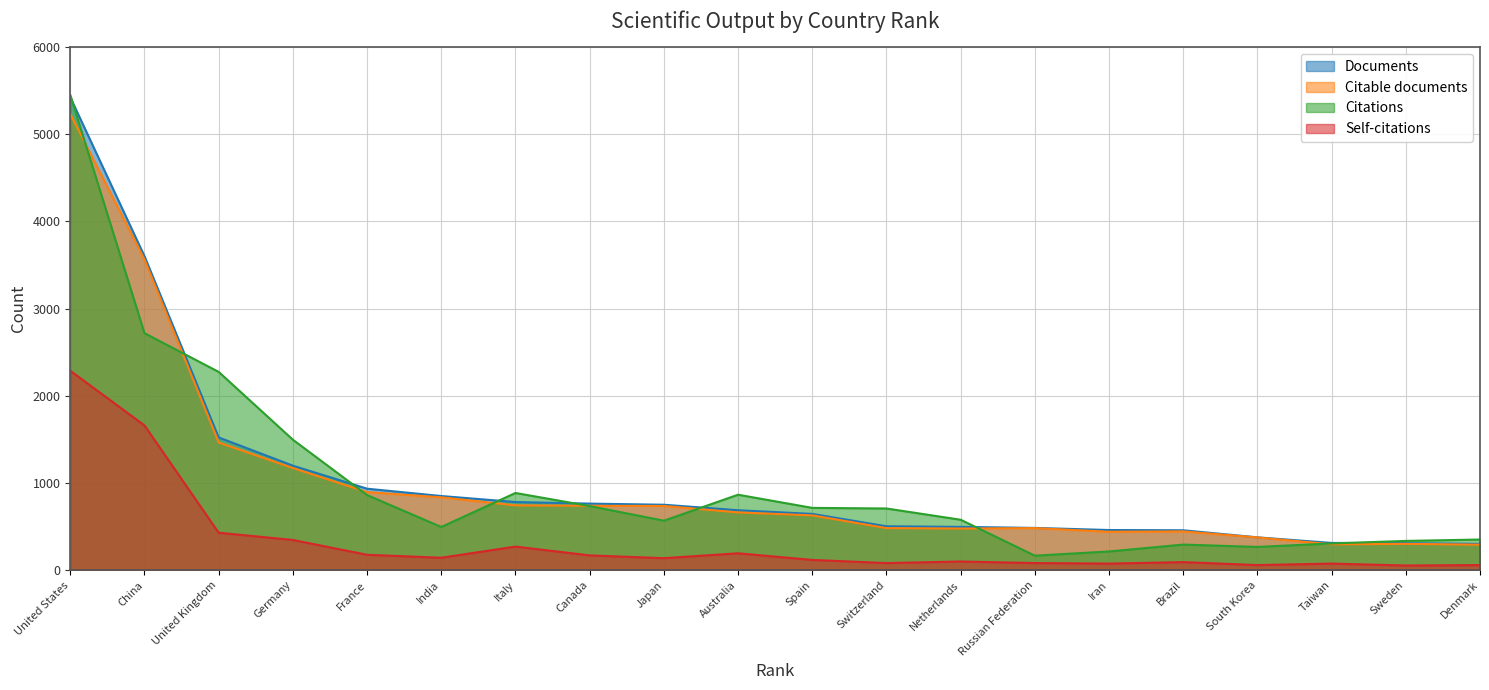

What is the total value across all series at India?

2322